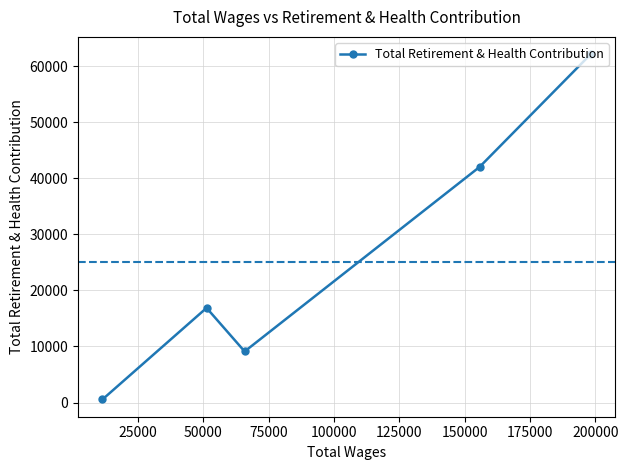

What is the difference between the second highest and minimum values?

41472